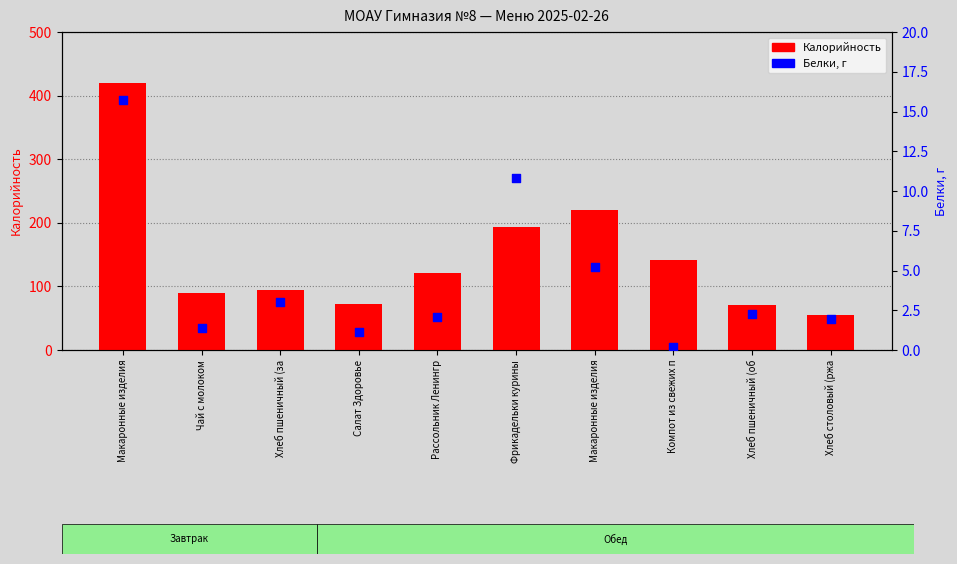

What is the total value across all series at Компот из свежих п?

142.2